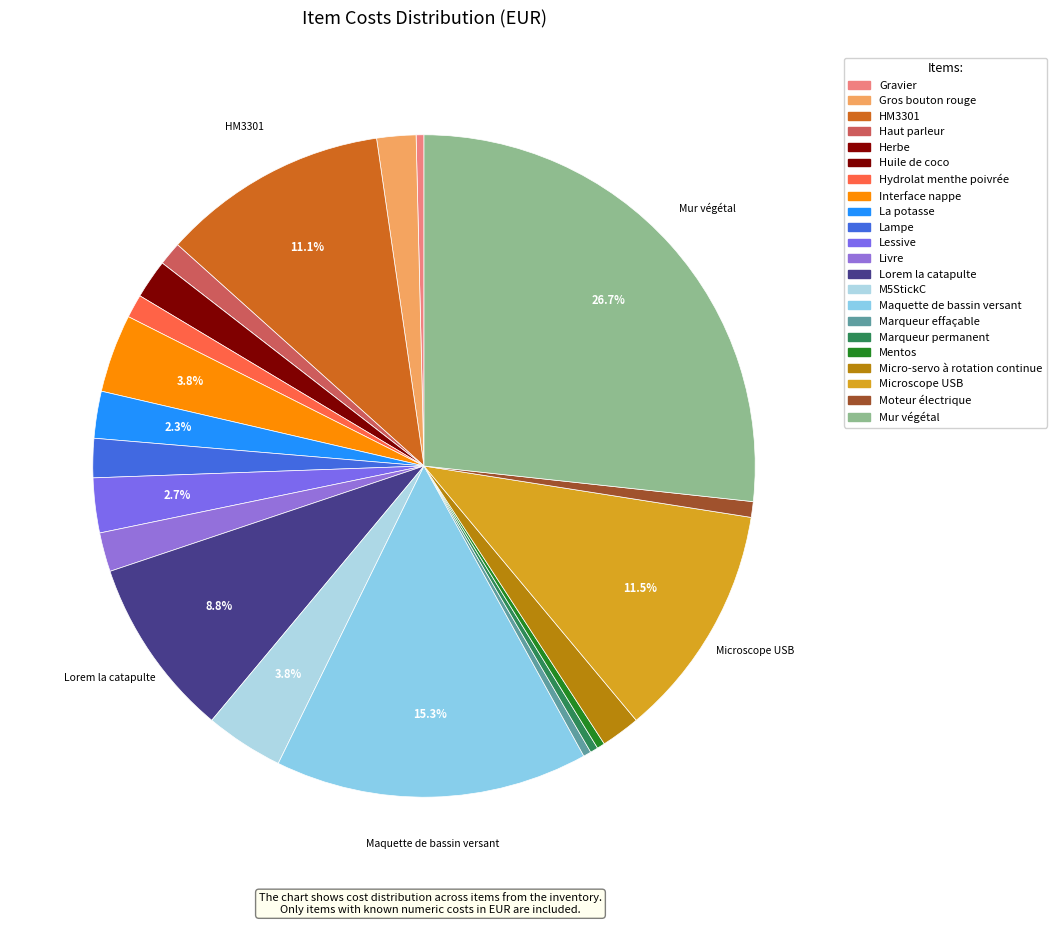

Is it true that La potasse is 2% of the pie?

True